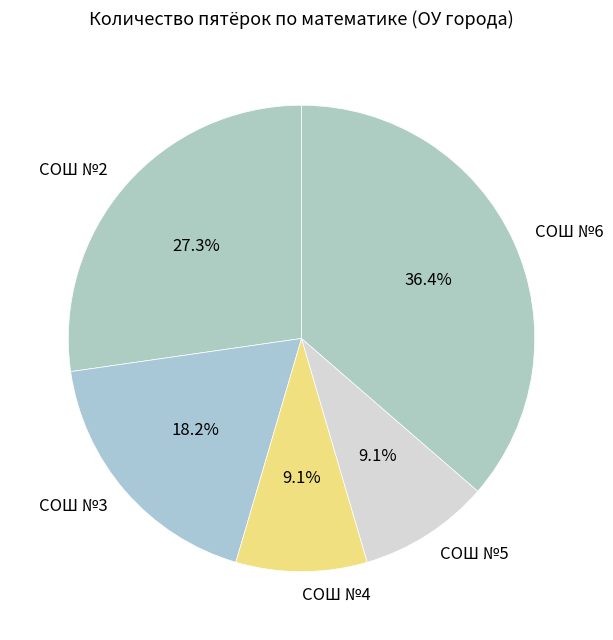

Approximately how many times larger is the value at СОШ №6 compared to СОШ №2?

1.3